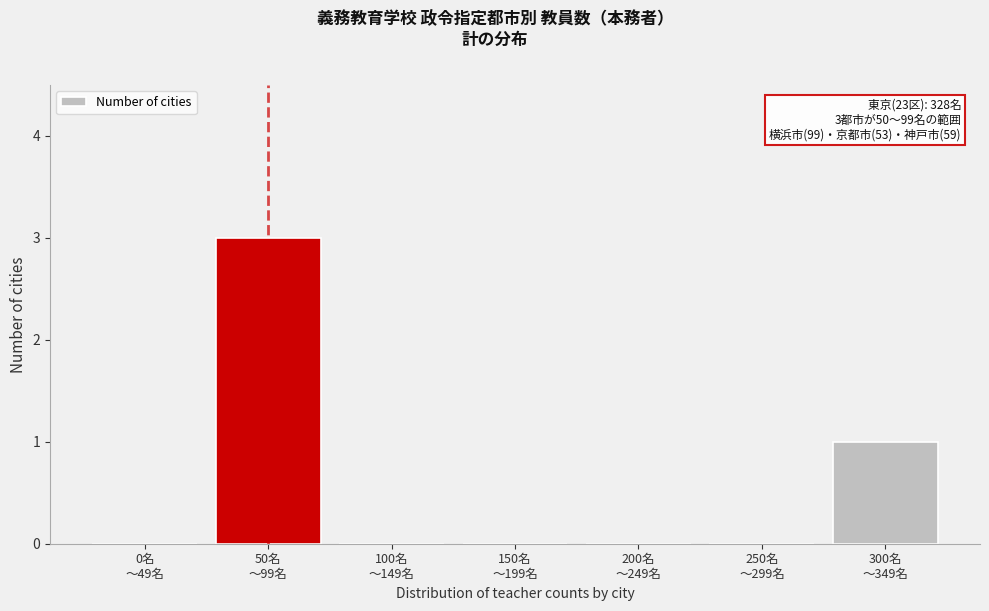

What is the sum of all values?

4